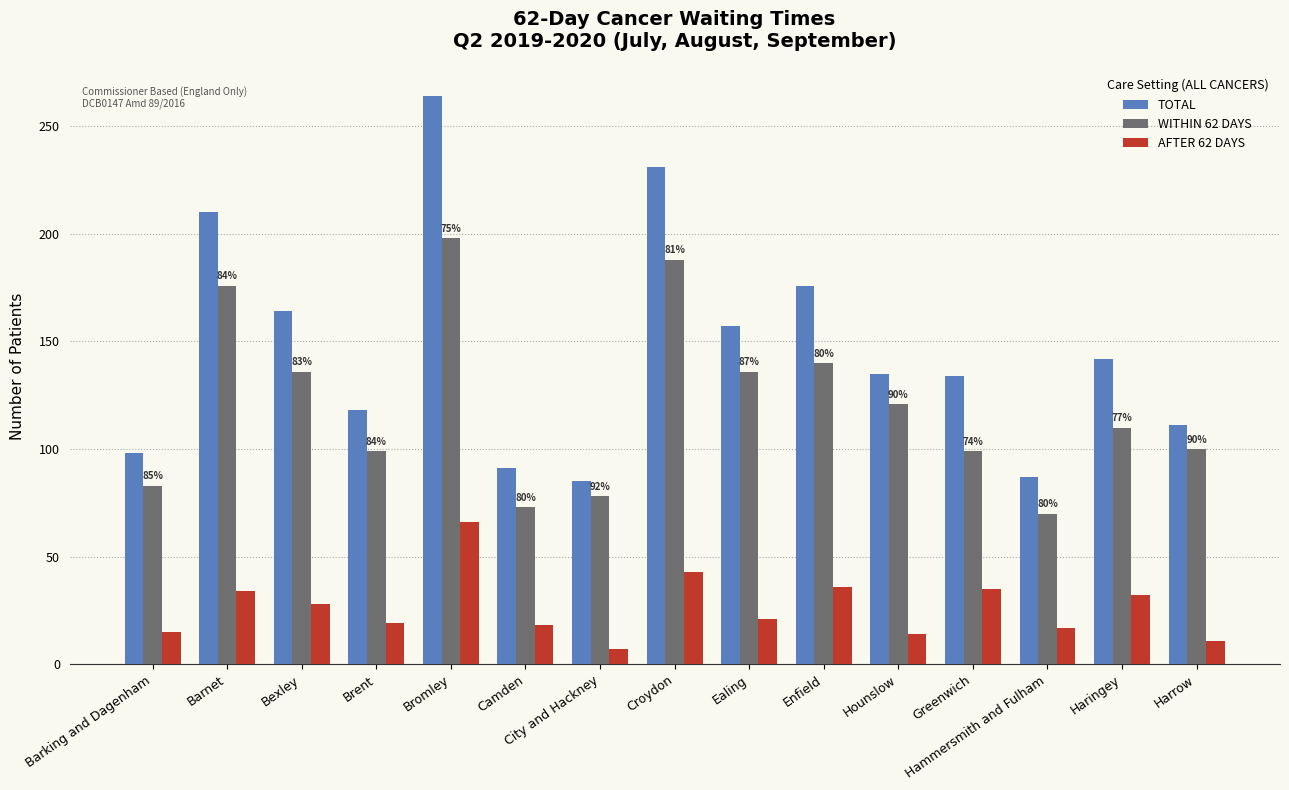

The value of WITHIN 62 DAYS at Greenwich is 99. True or false?

True